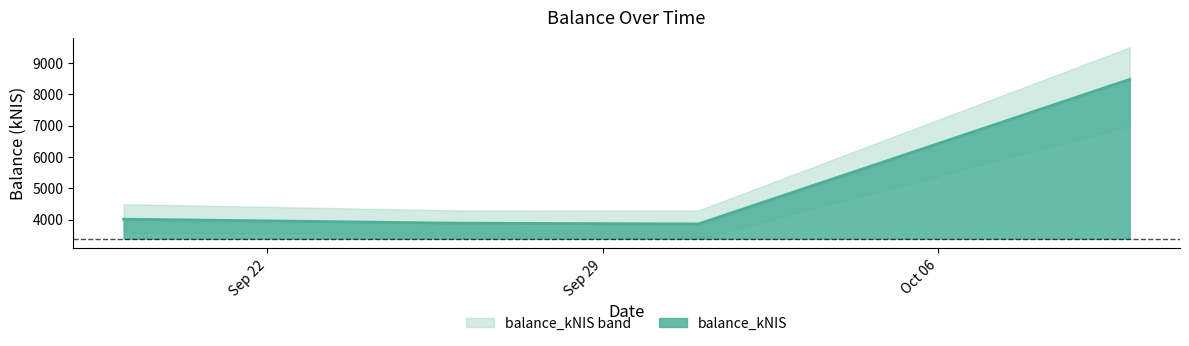

What is the value of the 4th point from the left?

8479.9